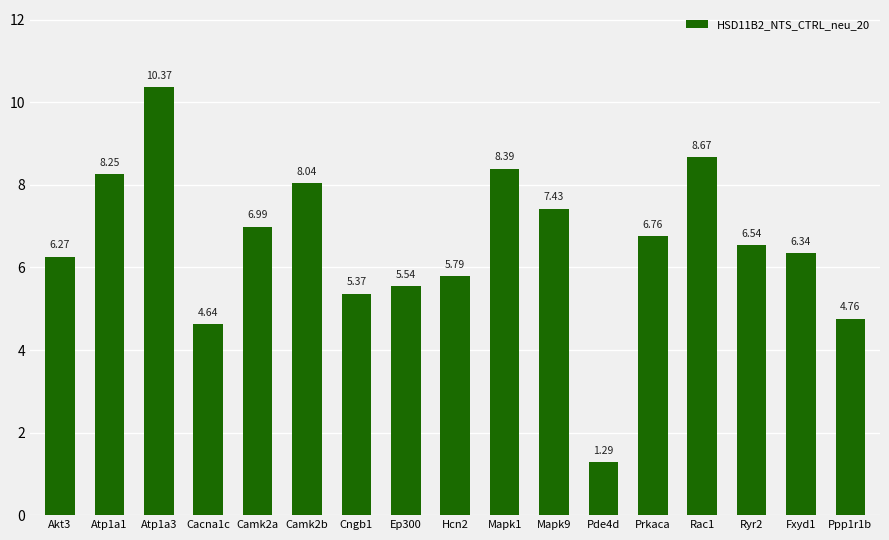

Count the number of values greater than 6.

11